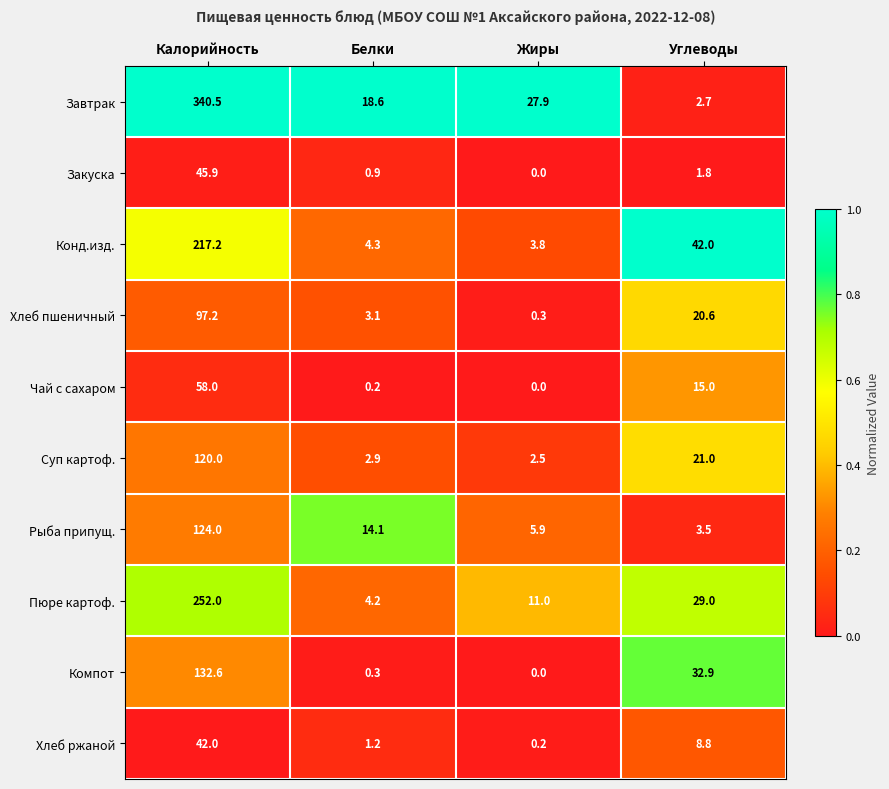

Between Калорийность and Жиры, which series saw the biggest shift?

Завтрак